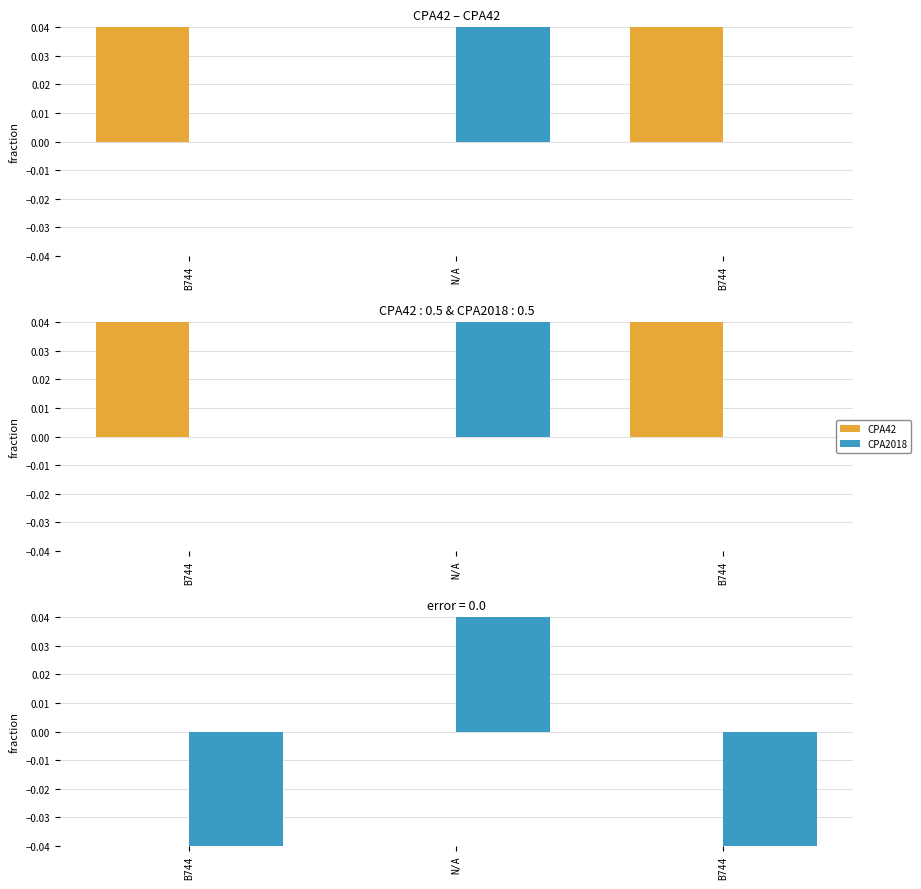

True or false: CPA2018 has a value of -1 at B744.

True